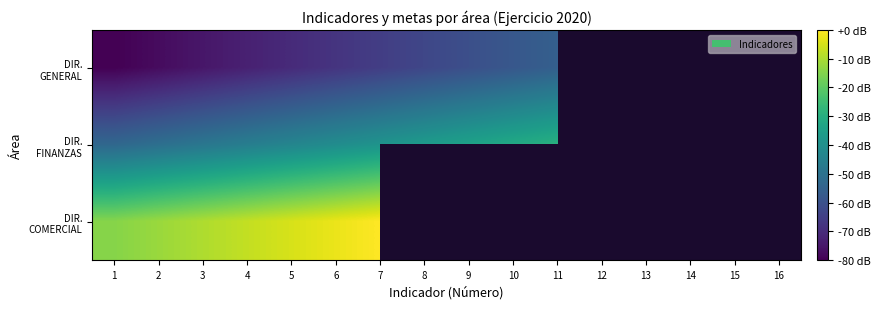

Is it true that DIR. FINANZAS equals -31.5 at 10?

True